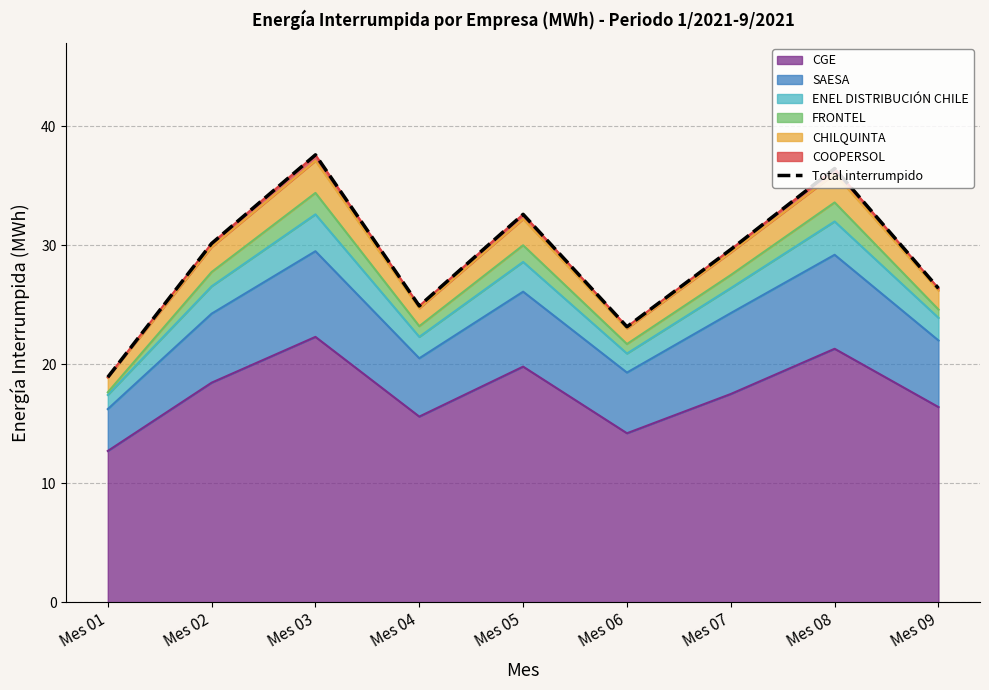

What is the difference between the maximum and minimum values?

18.7